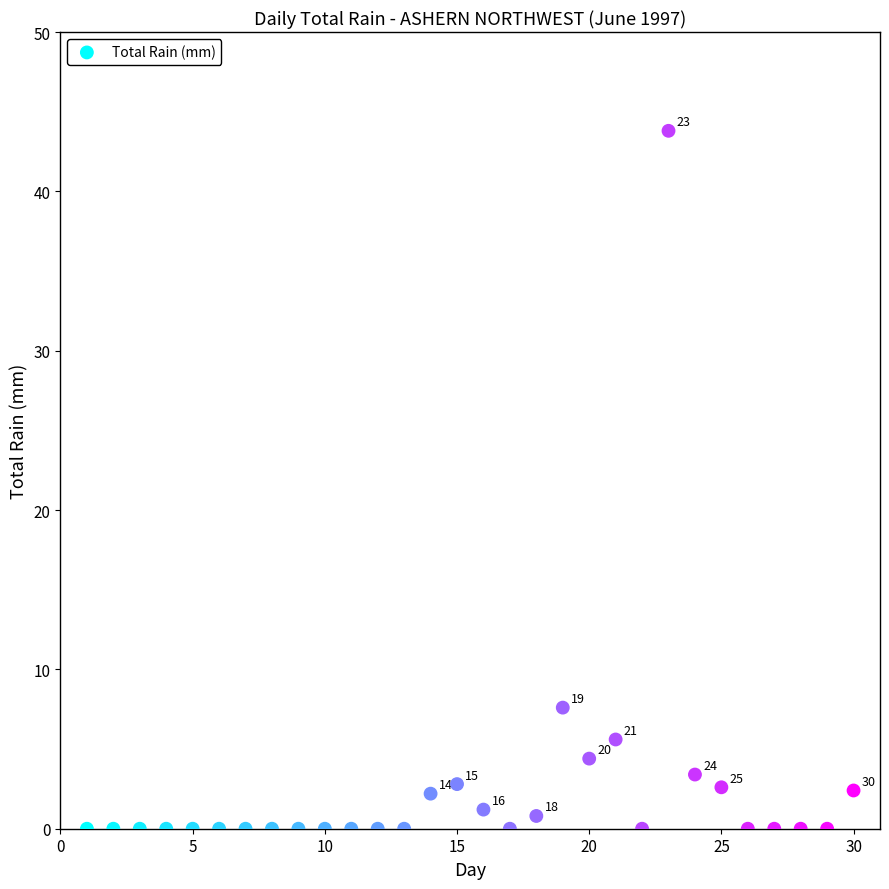

What is the range of Y values (max minus min)?

43.8